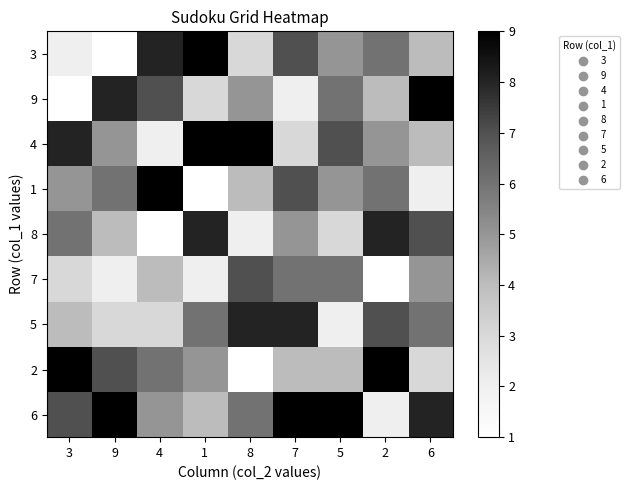

Which category has the highest value across all series?

1